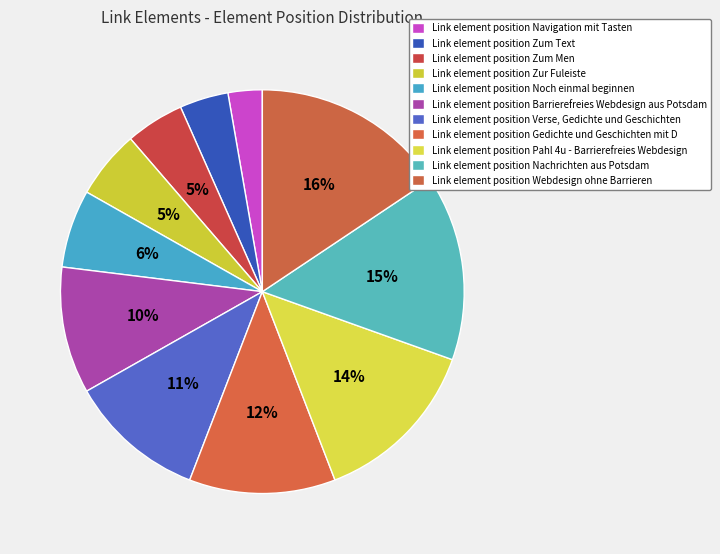

Rank the categories by value from lowest to highest.

Navigation mit Tasten, Zum Text, Zum Men, Zur Fuleiste, Noch einmal beginnen, Barrierefreies Webdesign aus Potsdam, Verse, Gedichte und Geschichten, Gedichte und Geschichten mit D, Pahl 4u - Barrierefreies Webdesign, Nachrichten aus Potsdam, Webdesign ohne Barrieren